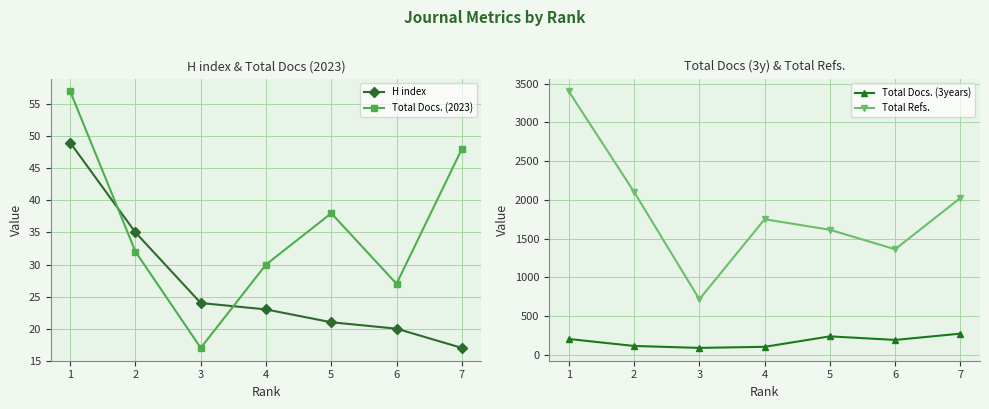

What is the highest value of the Total Docs. (2023) series?

57